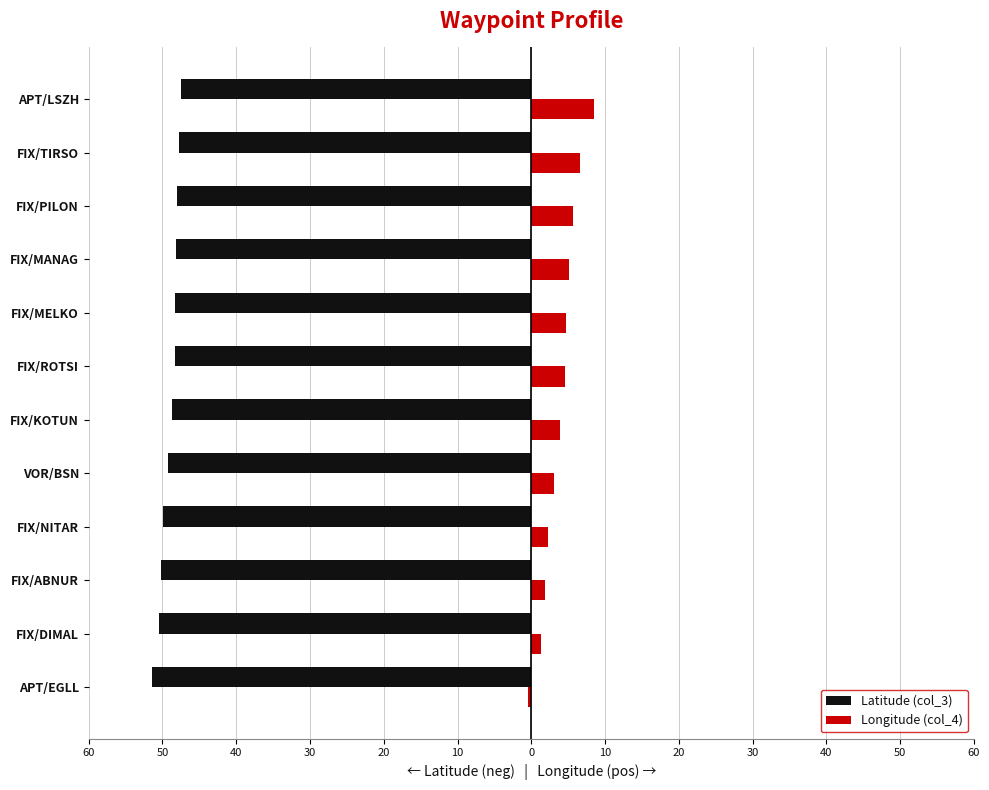

What are all the series names shown in the legend?

Latitude (col_3), Longitude (col_4)